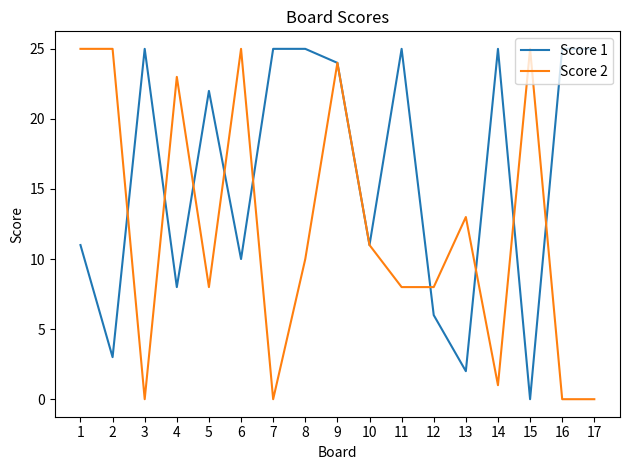

Rank the series by their average value, from highest to lowest.

Score 1, Score 2